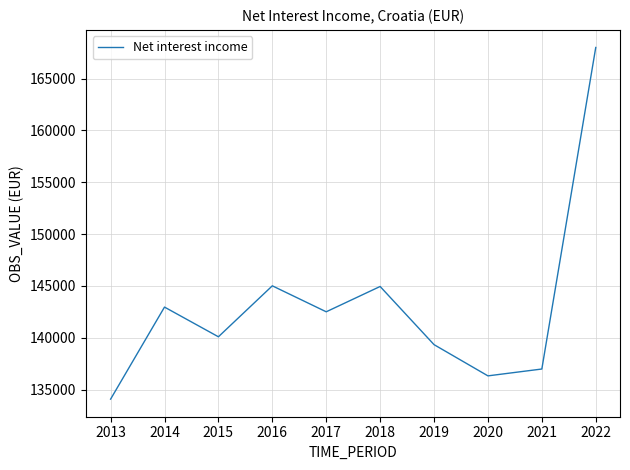

Where is the data nearest to the value 151038?

2016